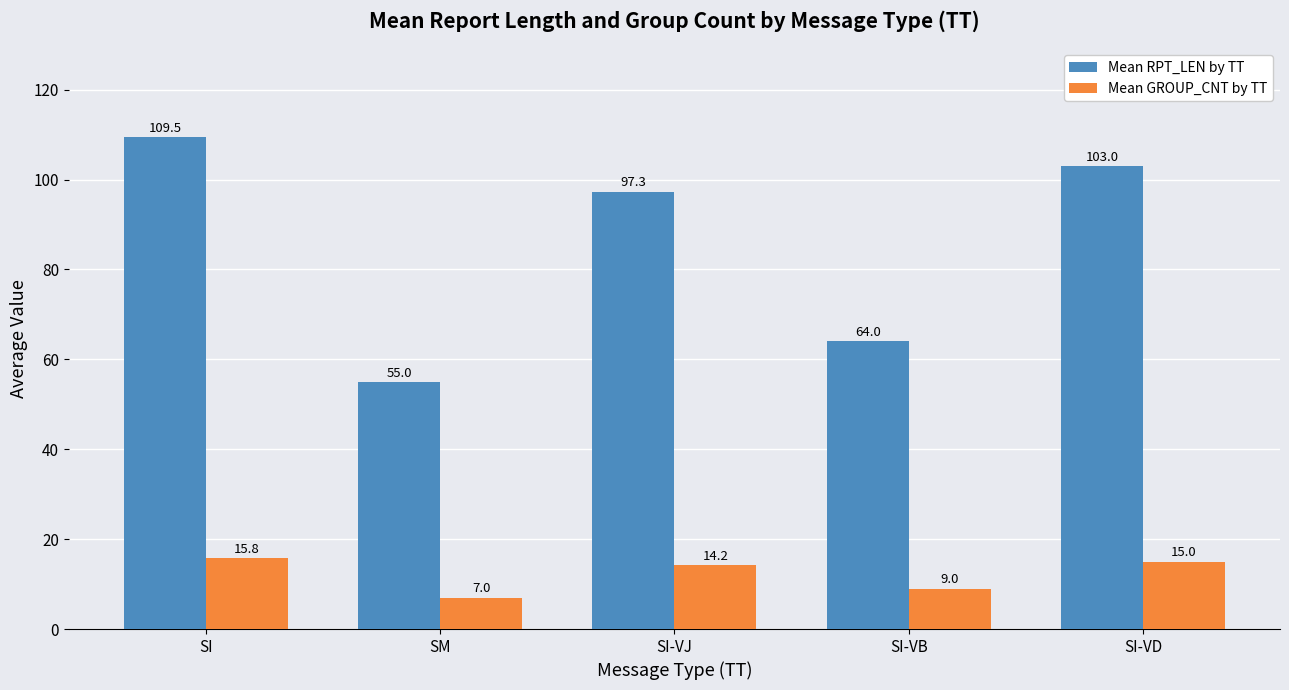

Where does the Mean RPT_LEN by TT series first go above 97?

SI